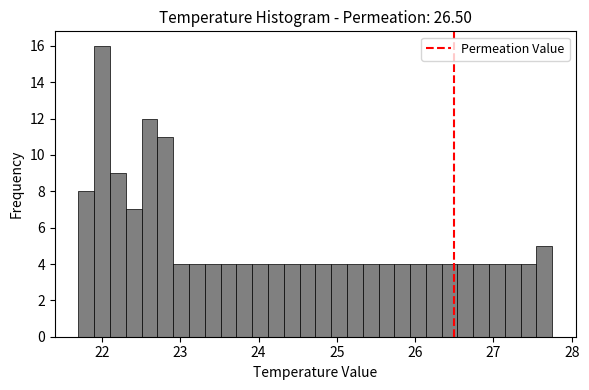

Read against the x-axis, roughly where is the centre of the tallest bar?

22.0